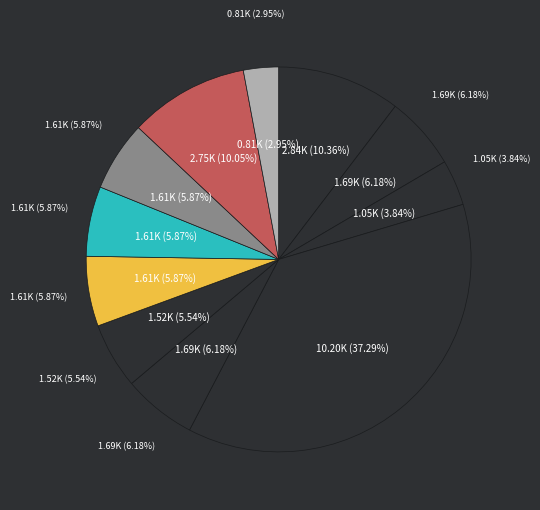

What percentage is the 19628 slice, to the nearest percent?

6%